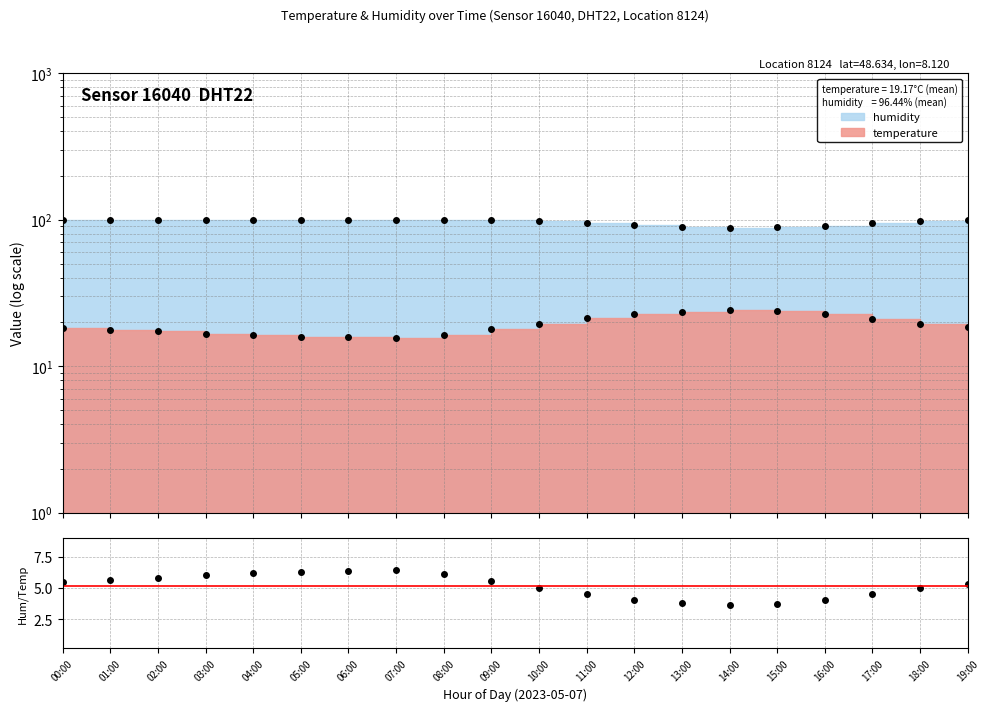

Count the number of values greater than 5.

12